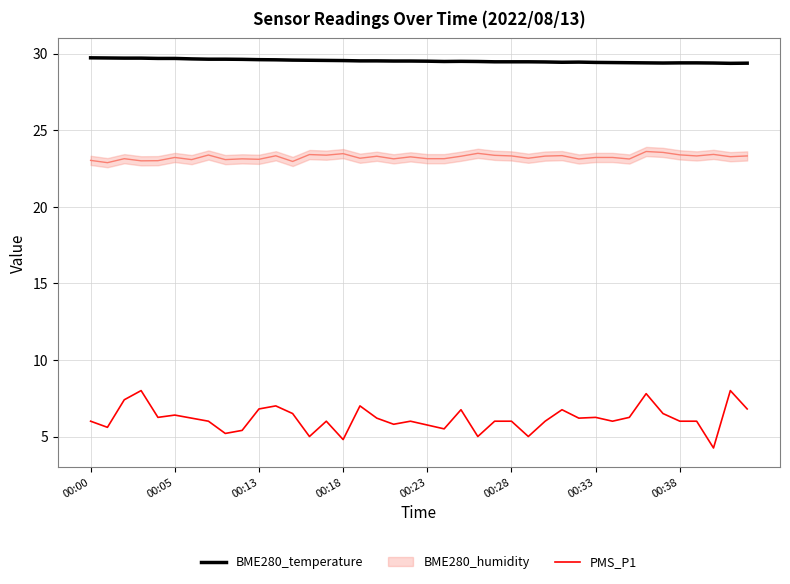

True or false: BME280_temperature has a value of 42.5 at 00:05.

False